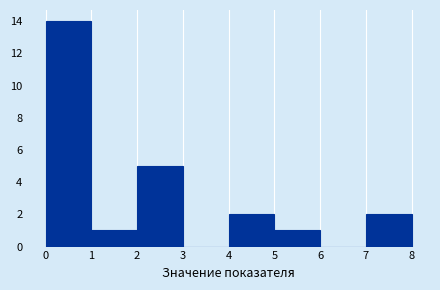

Reading left to right, list every bar in this chart as the range it spans on the x-axis followed by its height. The values are not printed on the chart, so give them approximately, as read against the axis.

0 to 1: 14
1 to 2: 1
2 to 3: 5
3 to 4: 0
4 to 5: 2
5 to 6: 1
6 to 7: 0
7 to 8: 2